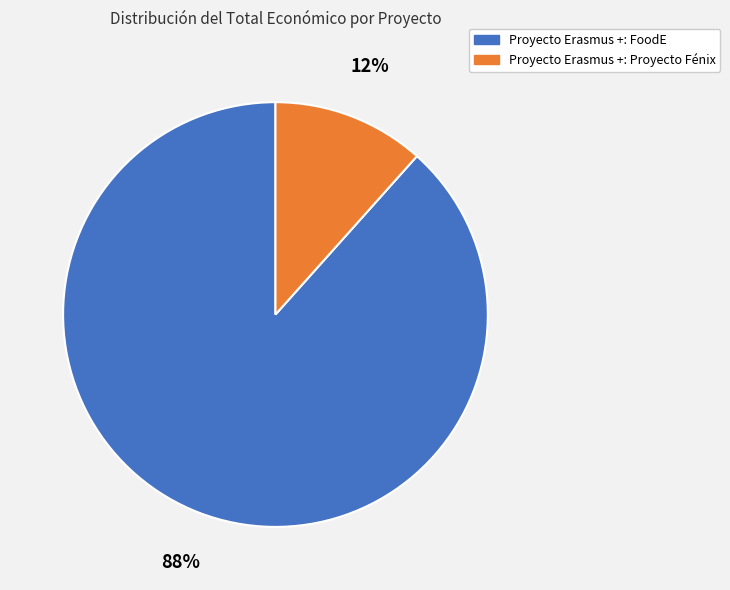

To the nearest percent, what percentage of the pie is Proyecto Erasmus +: Proyecto Fénix?

12%